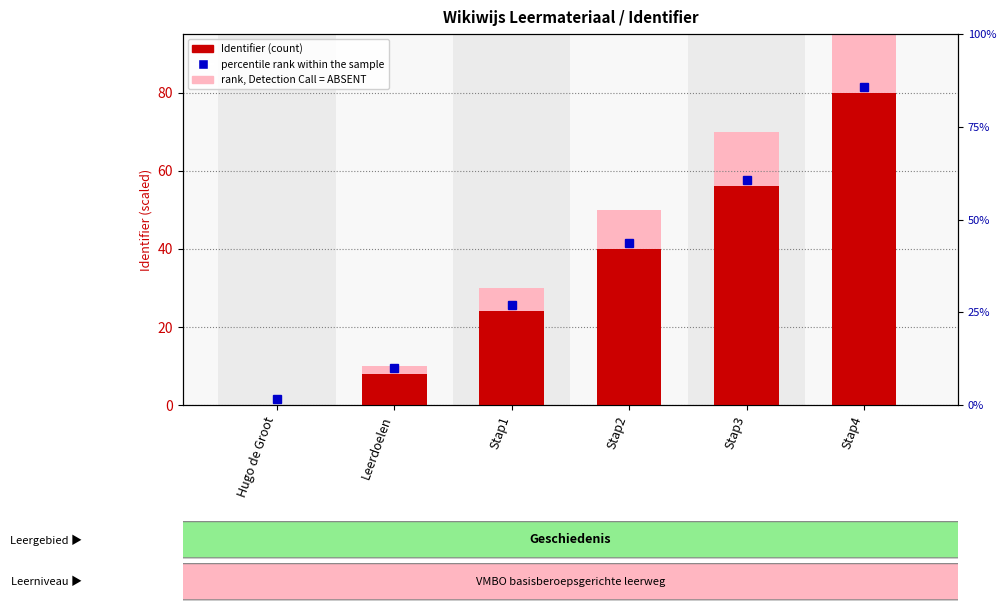

At how many categories does at least one series exceed 26?

4